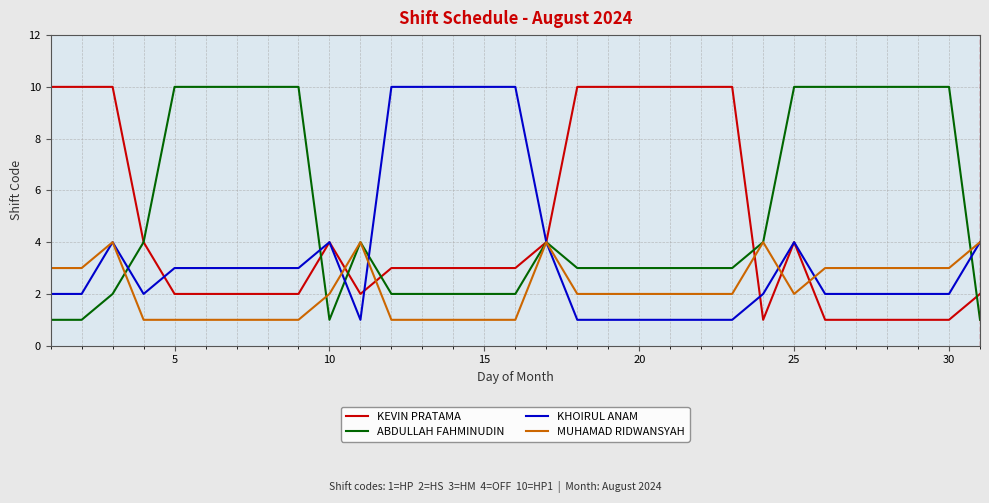

What is the greatest value displayed?

10